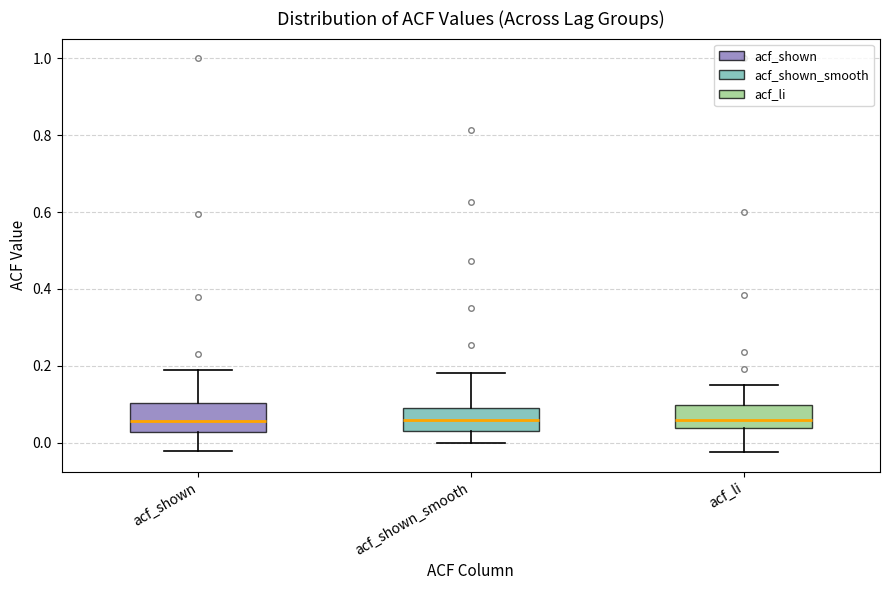

Where does the lower whisker of the box for acf_li end on the y-axis? The values are not printed on the chart, so give them approximately, as read against the axis.

-0.02